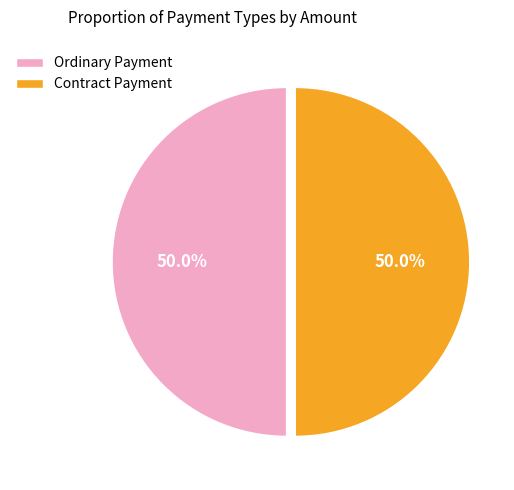

Approximately how many times larger is the value at Ordinary Payment compared to Contract Payment?

1.0